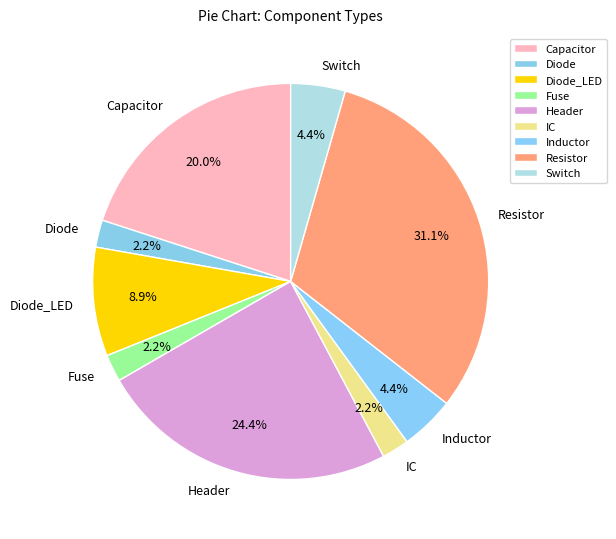

To the nearest percent, what portion does Header represent?

24%